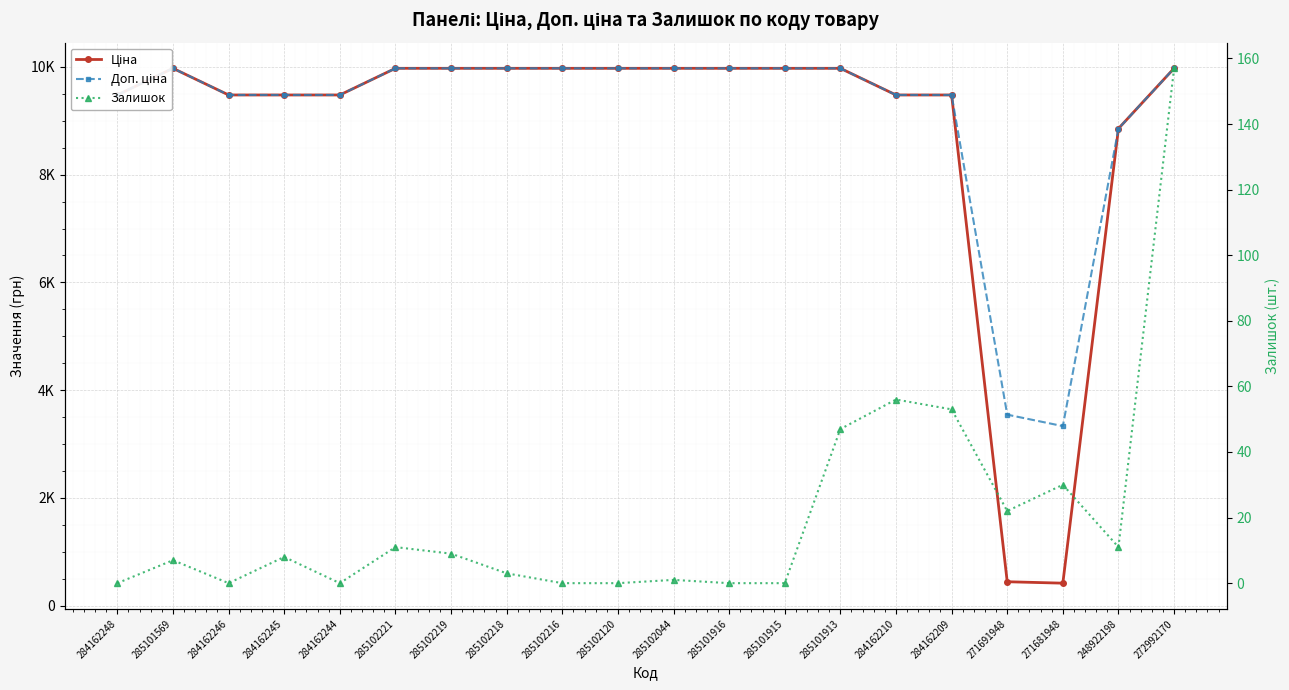

What is the difference between the Ціна values at 285101916 and 248922198?

1118.3